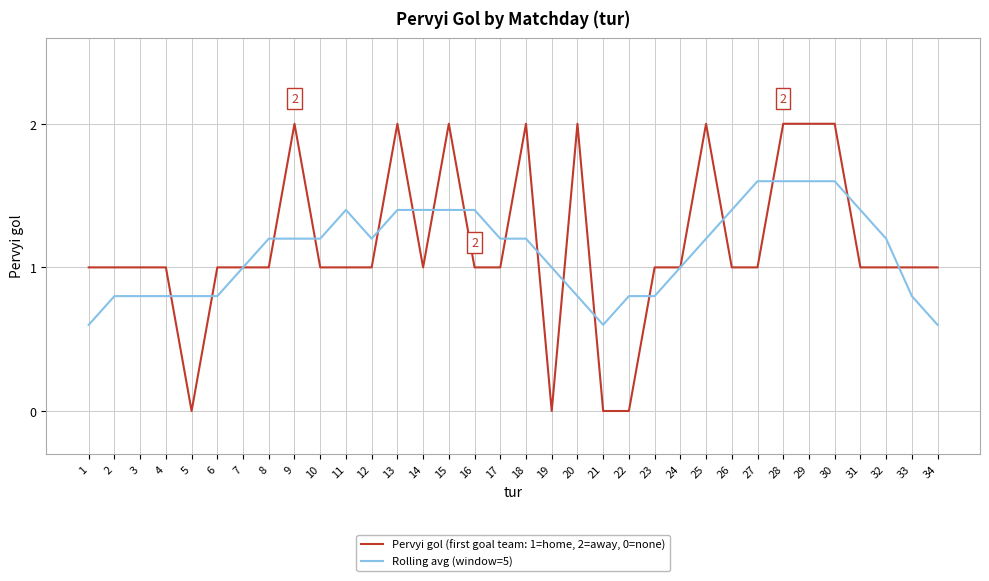

How many categories are shown in the chart?

34